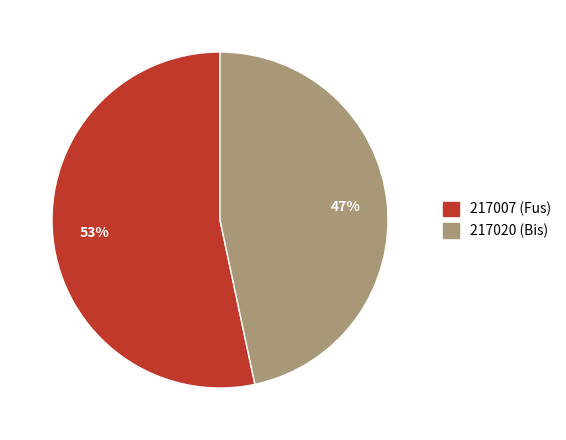

Between 217020 (Bis) and 217007 (Fus), which is larger?

217007 (Fus)